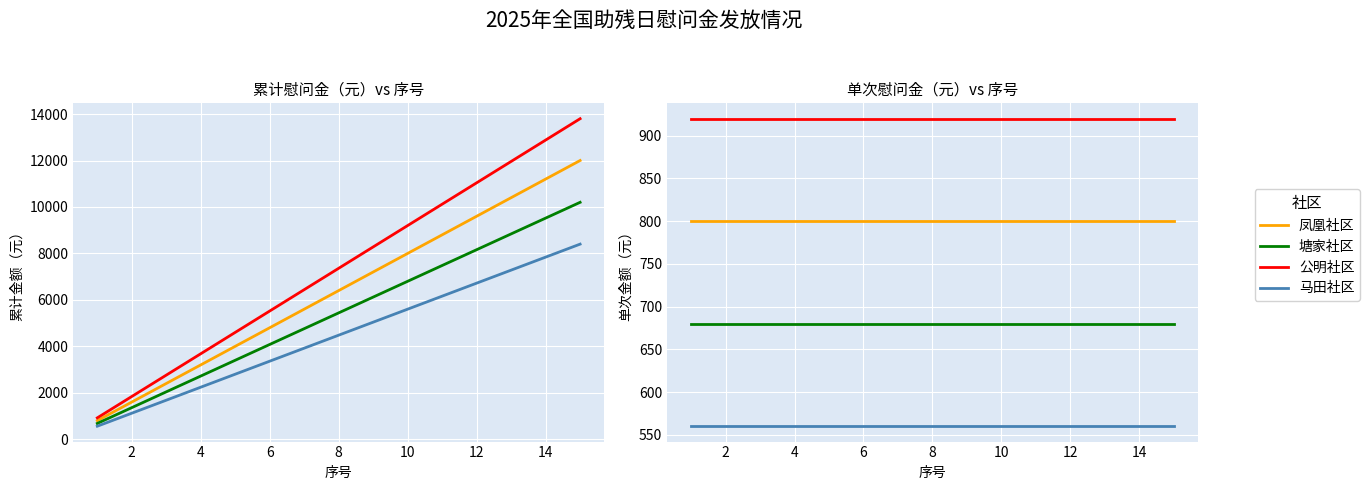

True or false: 马田社区 and 公明社区 cross at least once.

False